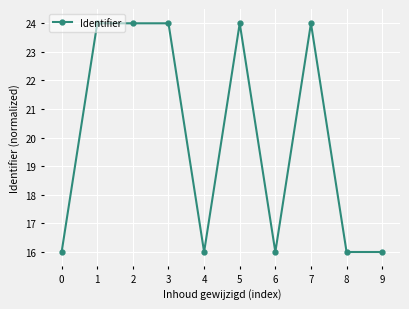

What is the greatest value displayed?

24.0